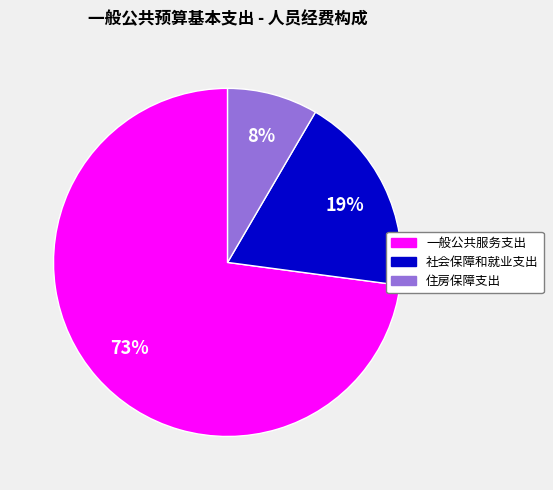

Between 一般公共服务支出 and 社会保障和就业支出, which is larger?

一般公共服务支出